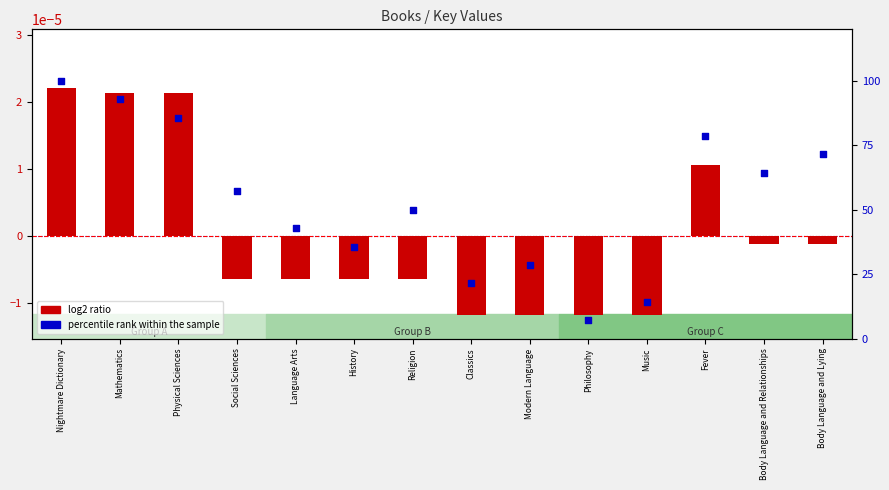

Which series has the largest total across all categories?

percentile rank within the sample